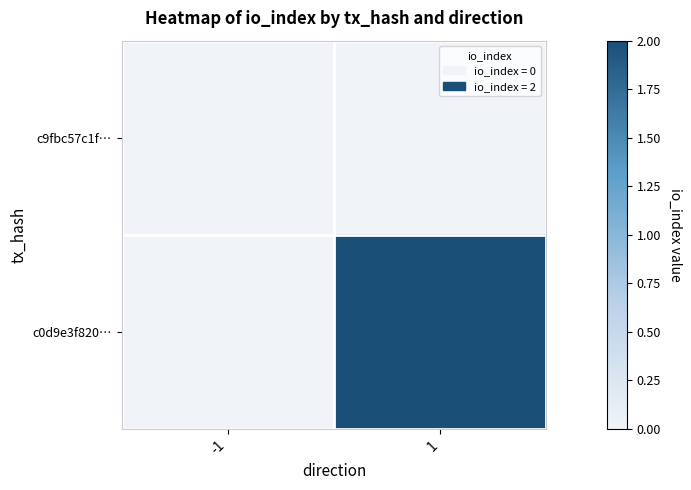

Count the number of categories in the chart.

2